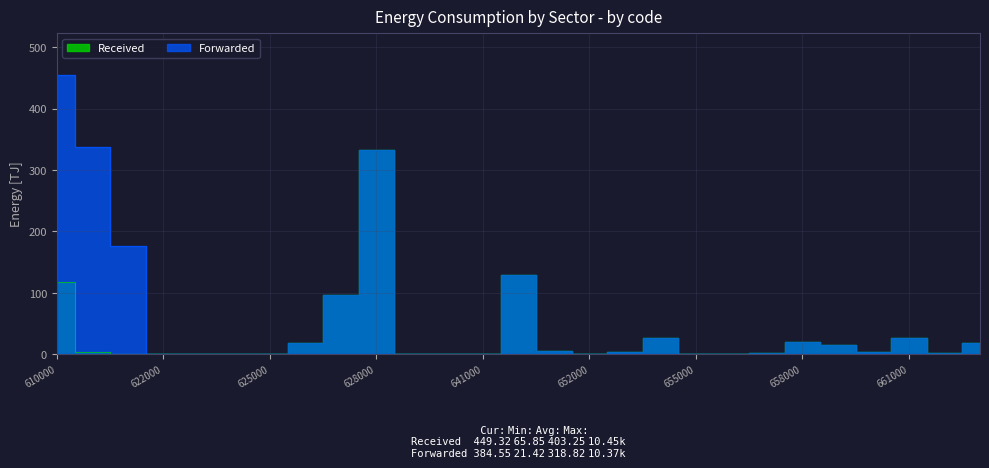

At which label does Forwarded first exceed 4?

610000